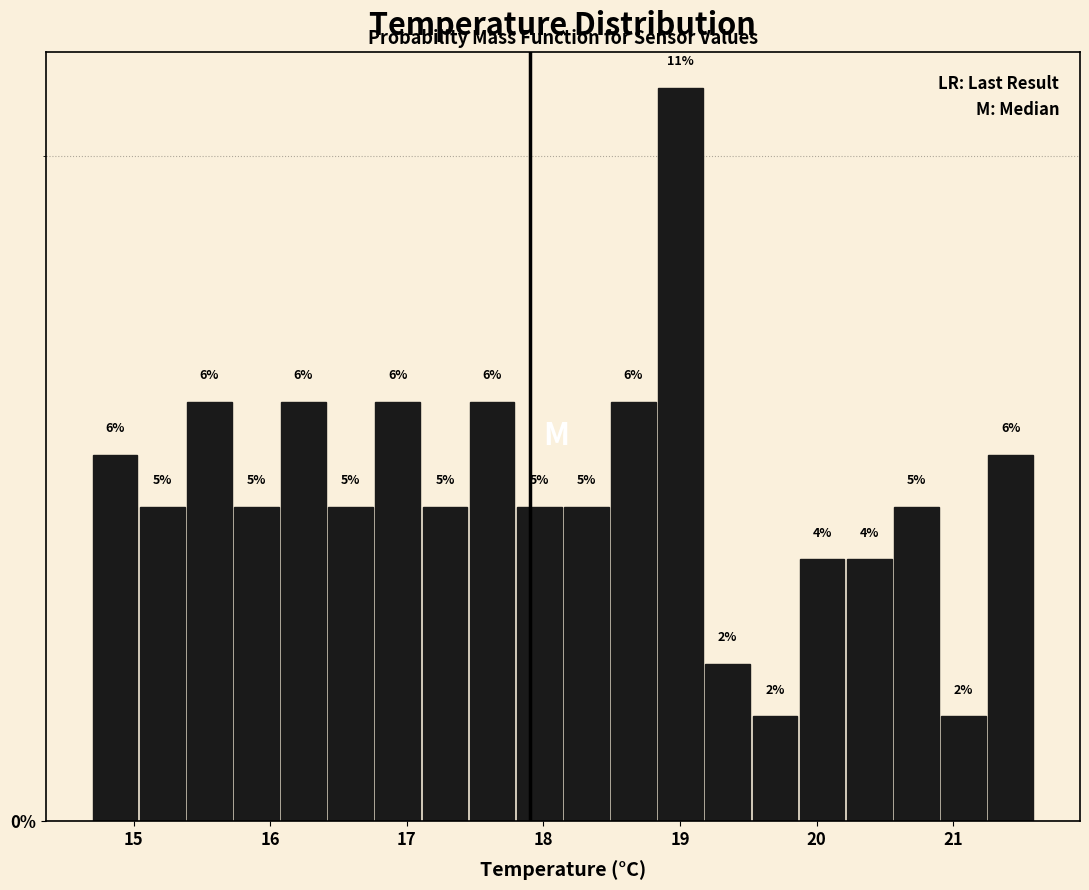

Read against the x-axis, roughly where is the centre of the tallest bar?

19.0